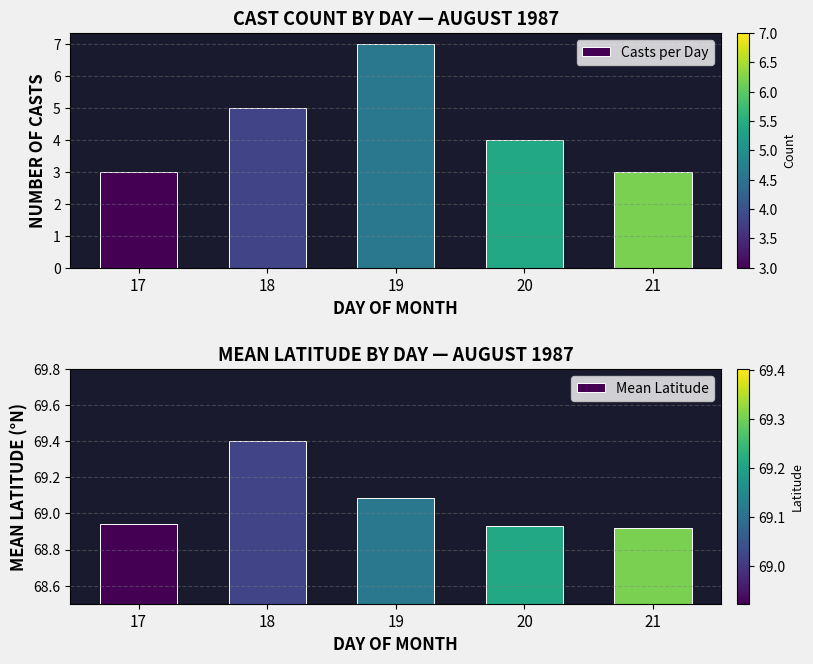

What is the minimum value for Mean Latitude?

68.9